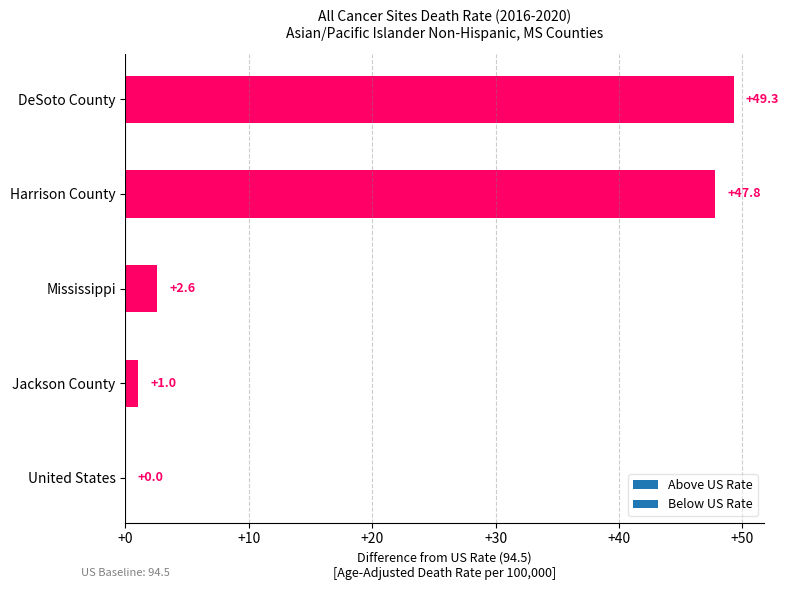

True or false: the data shows 68.6 at DeSoto County.

False